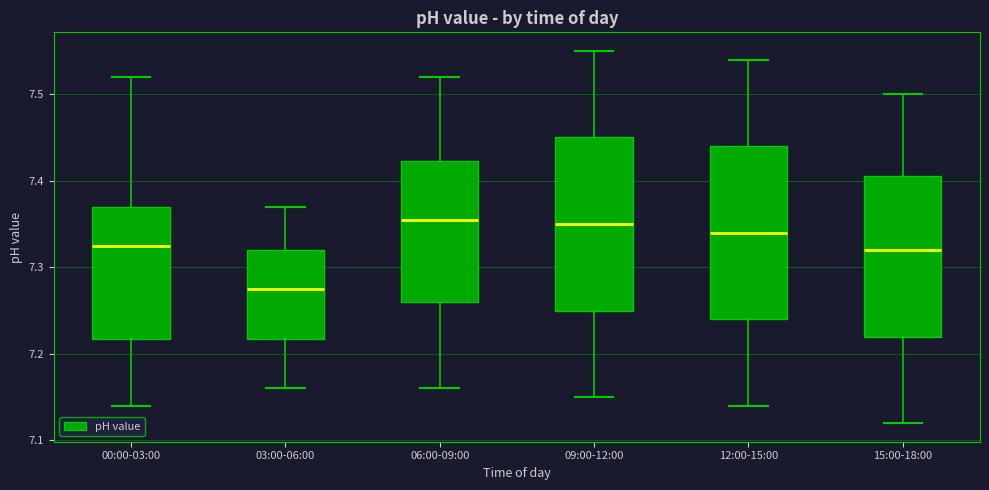

Which box's median line is the lowest?

03:00-06:00